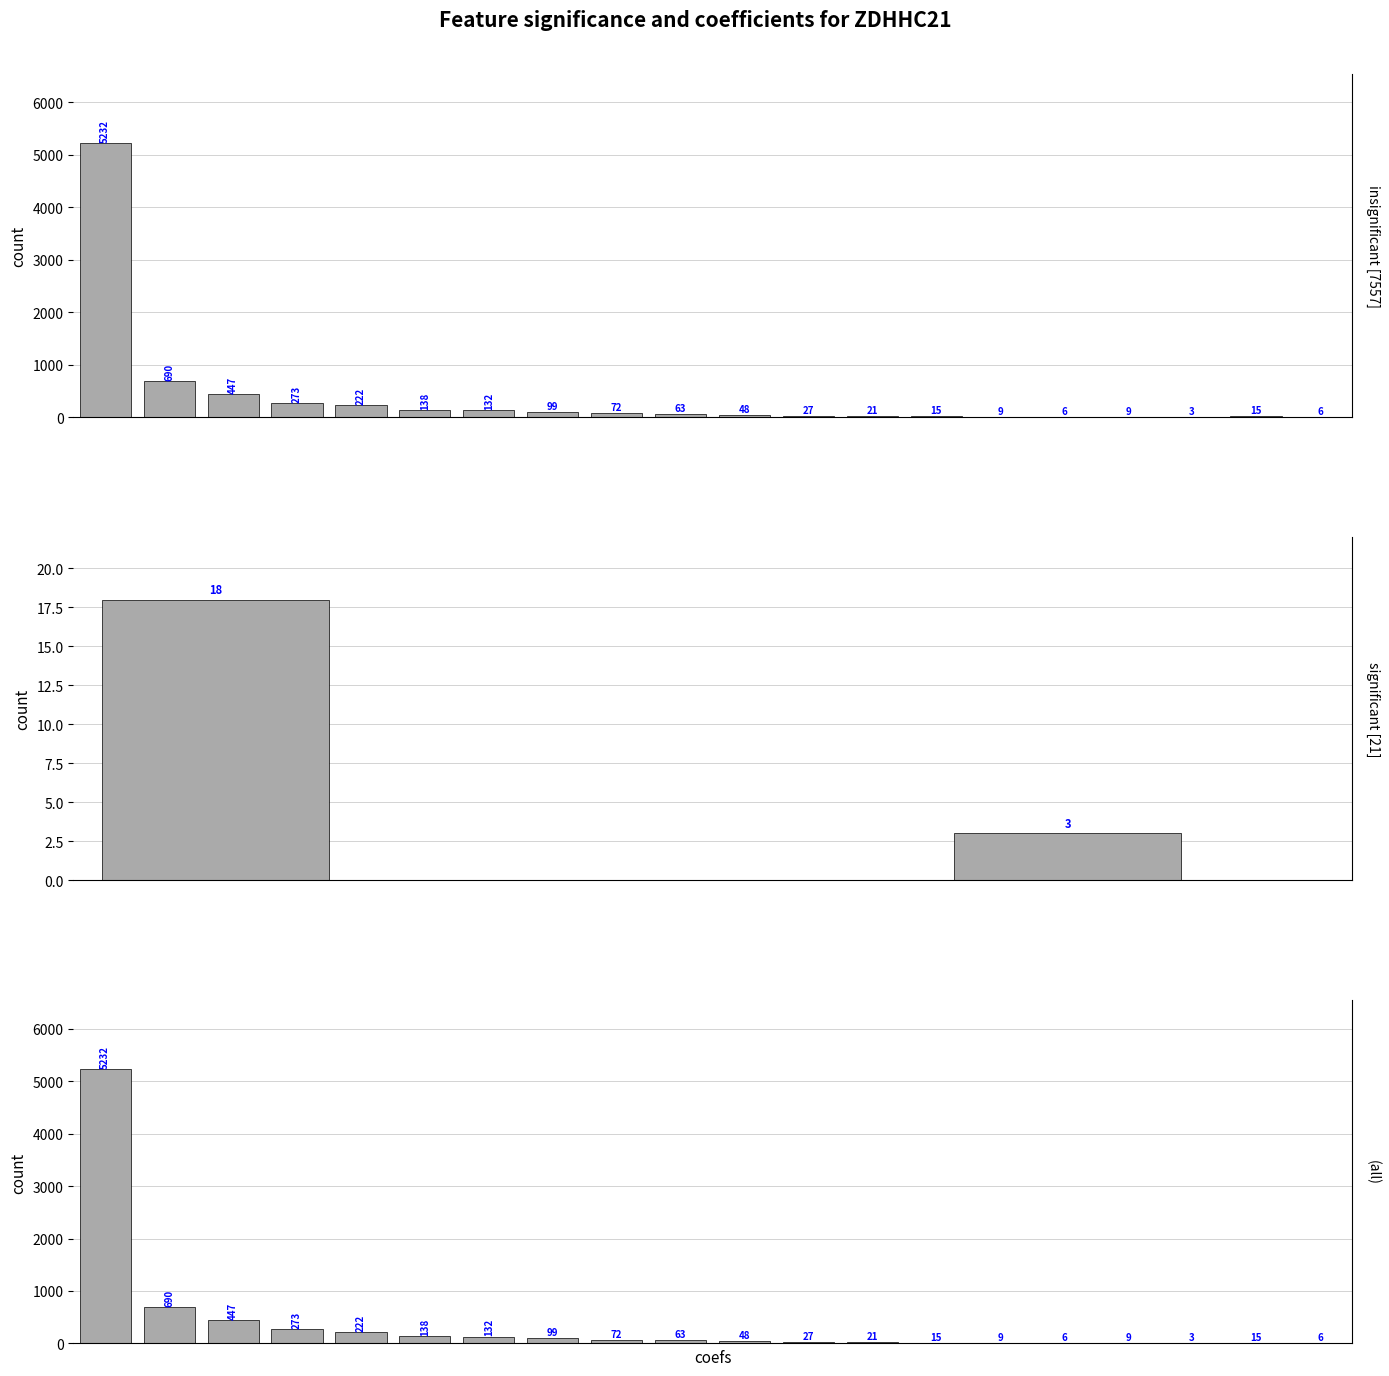

Are the bars horizontal?

No